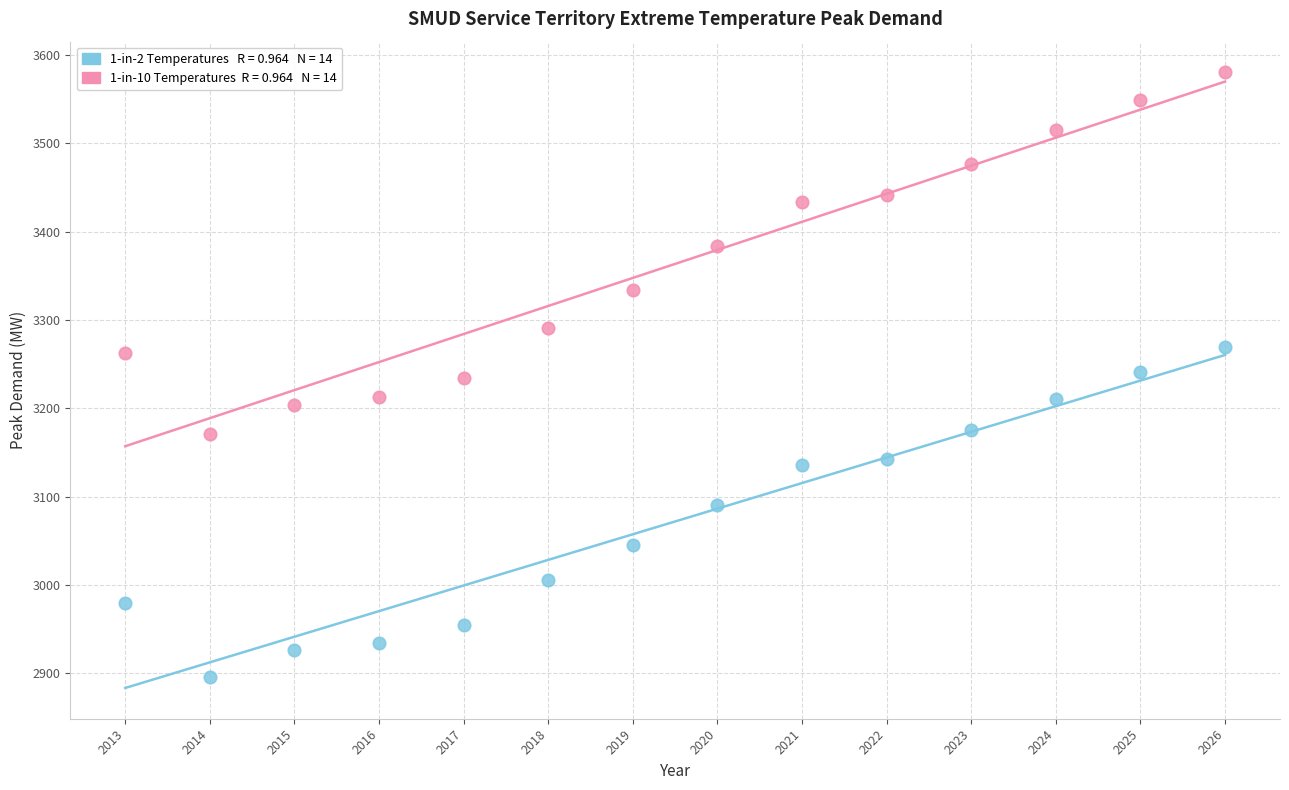

Across all data points, what is the range of Y values (max minus min)?

685.1